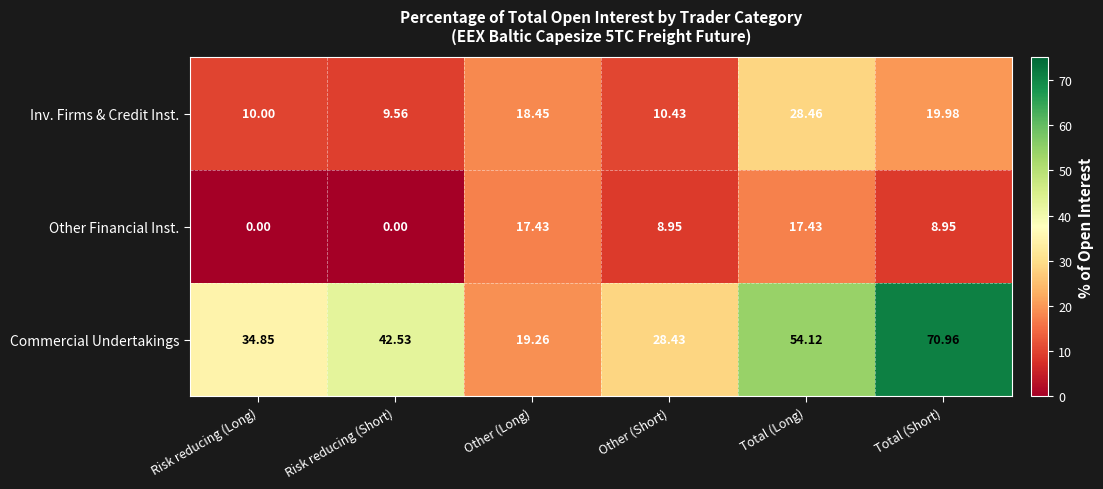

At how many categories does at least one series exceed 52?

2